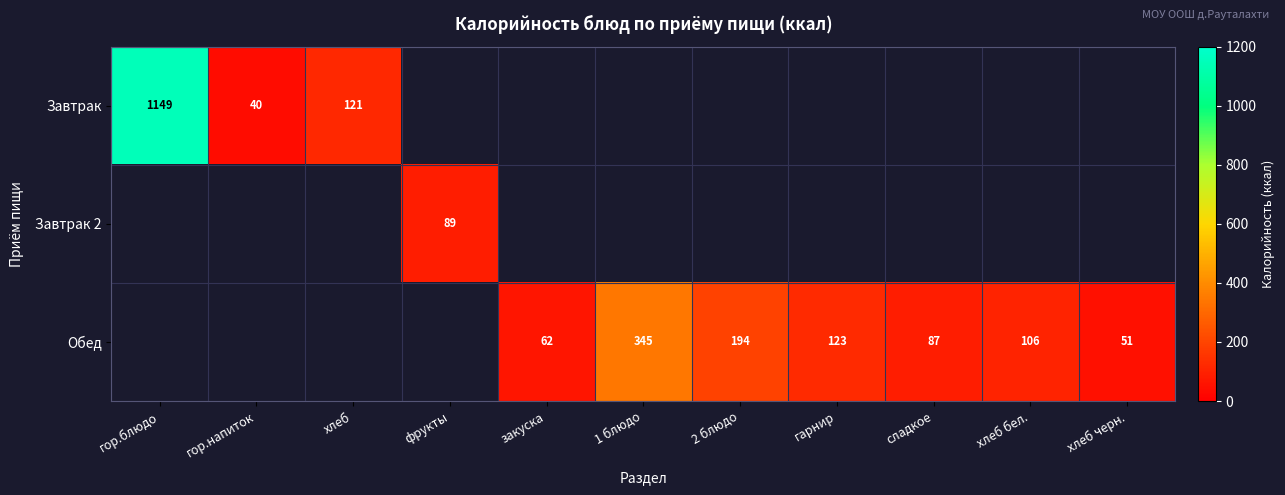

The Обед series shows 160 at хлеб бел.. True or false?

False